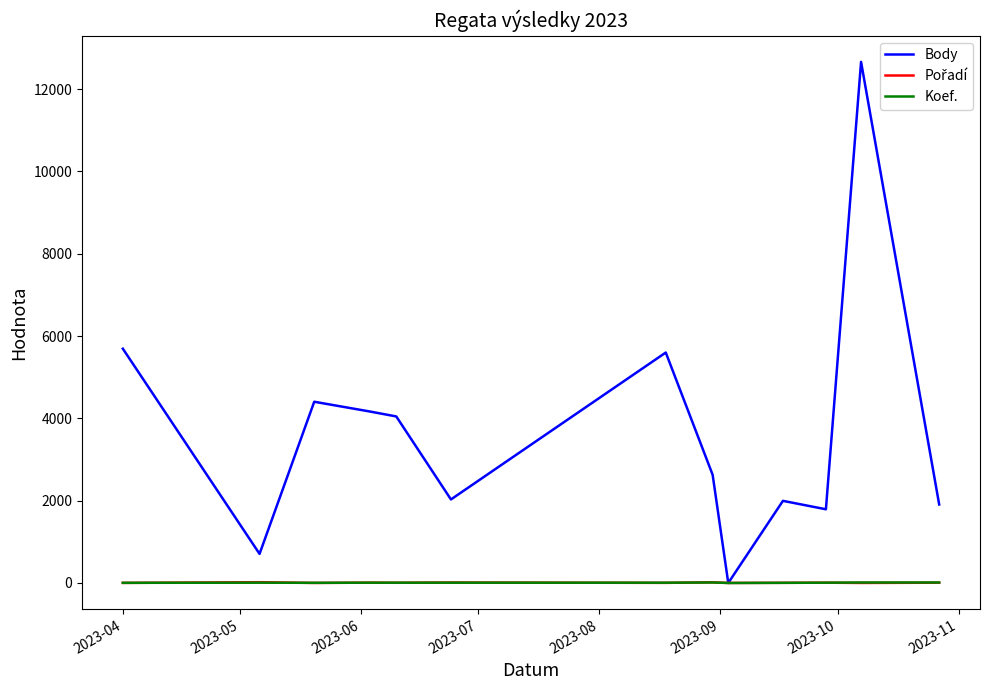

What is the maximum value shown in the chart?

12663